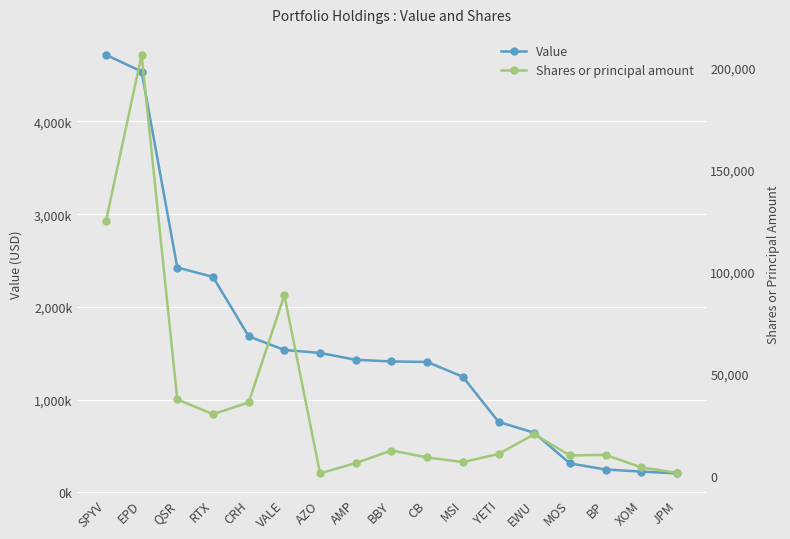

Rank the series by their maximum value, from highest to lowest.

Value, Shares or principal amount